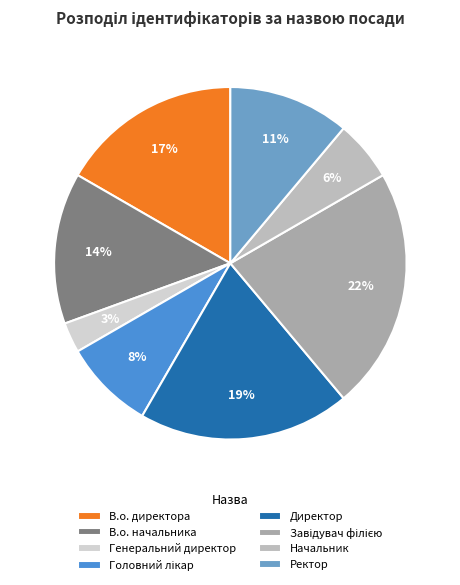

Count the number of slices in the pie.

8